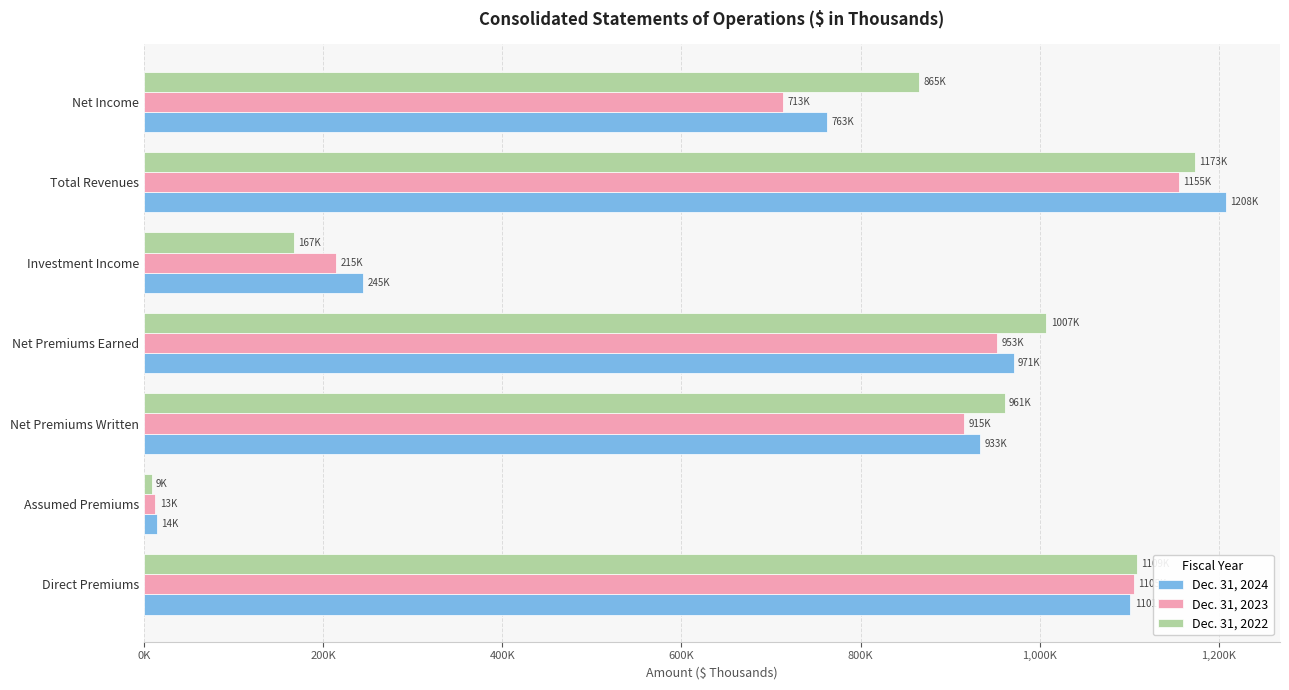

Where is Dec. 31, 2022 nearest to the value 590660?

Net Income